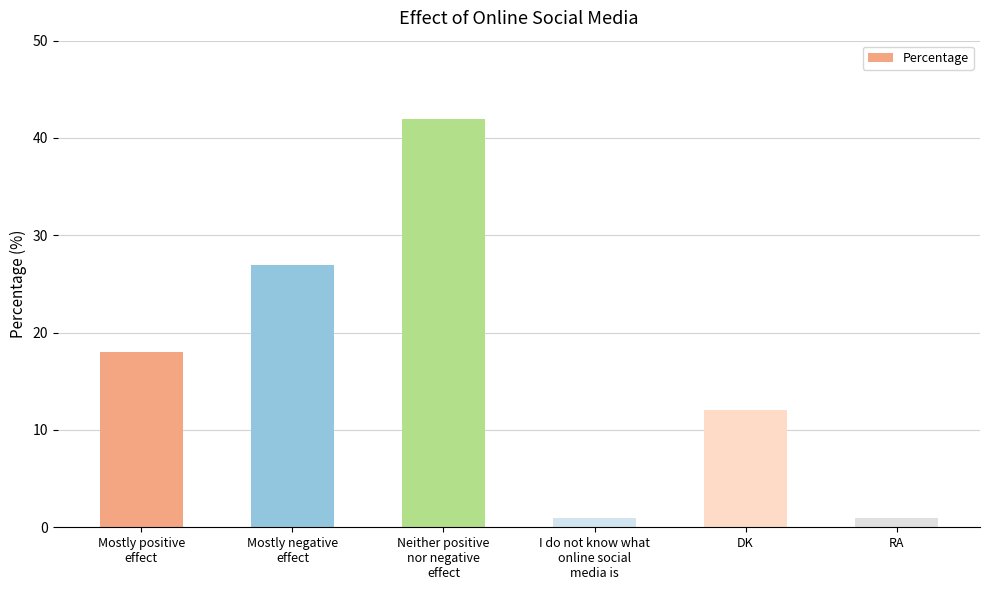

What is the difference between the values at I do not know what
online social
media is and DK?

11